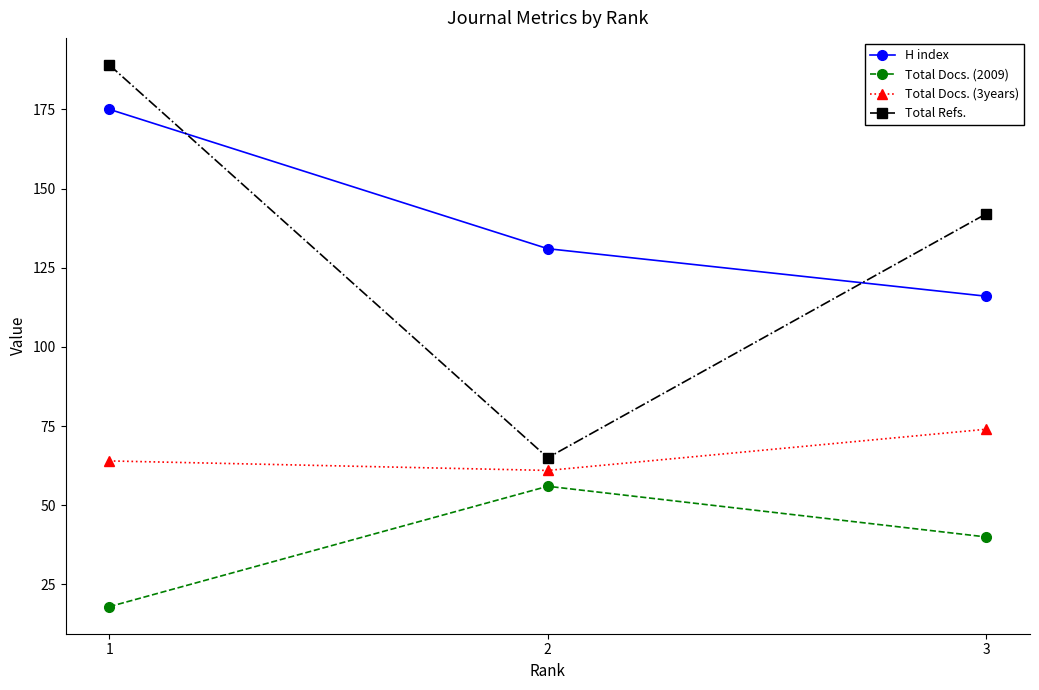

At which label is Total Refs. closest to 127?

3